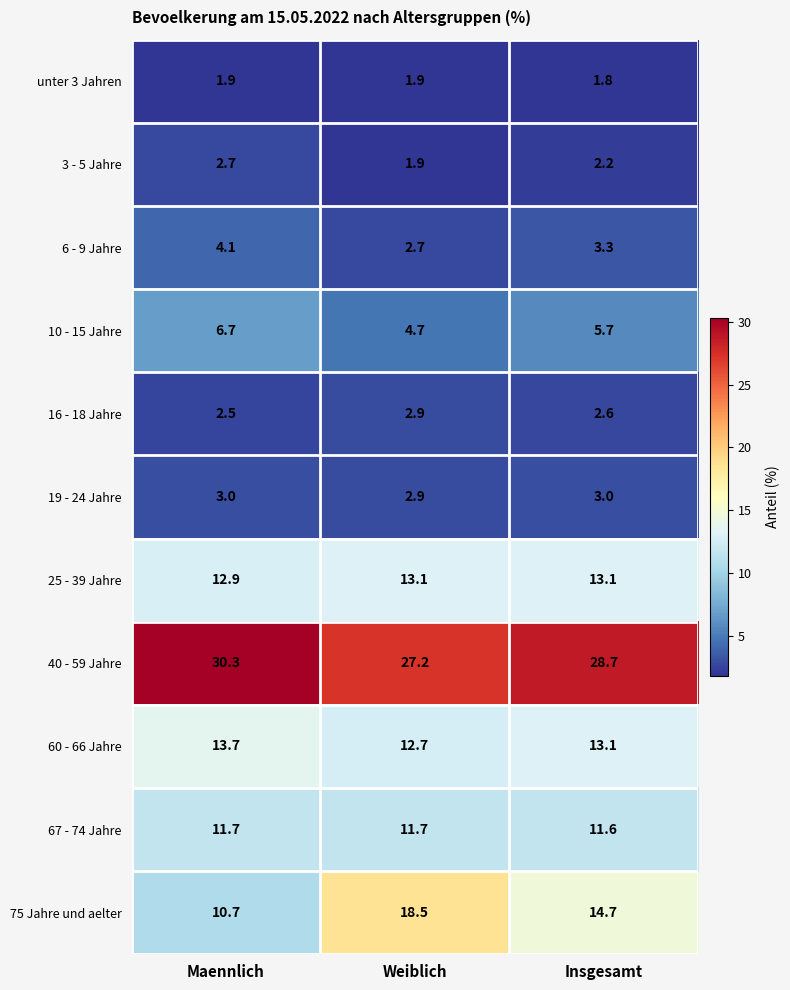

Which label corresponds to the largest value in the chart?

Maennlich